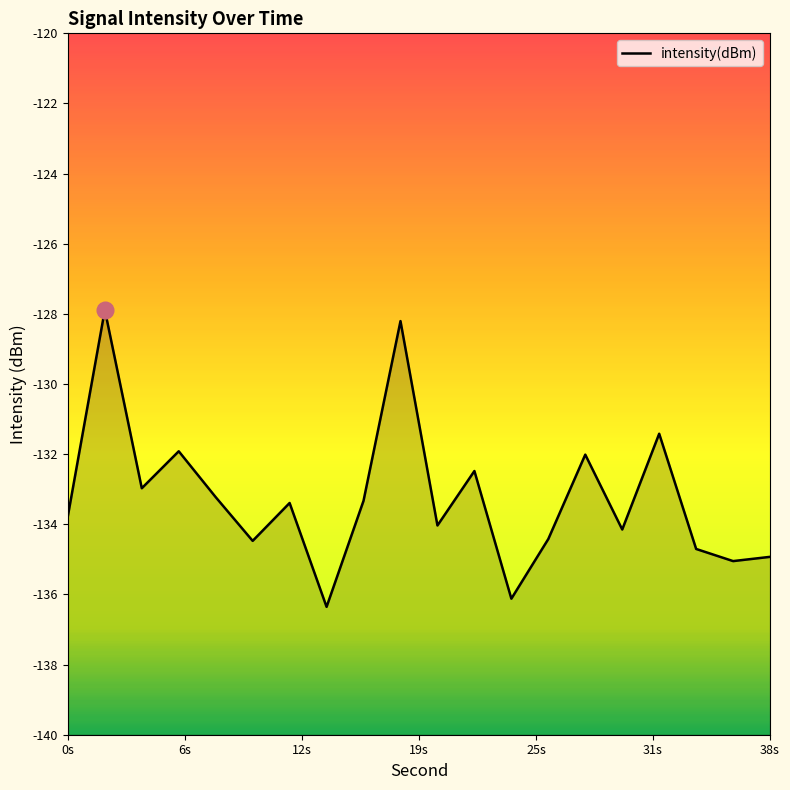

Count the number of categories in the chart.

20